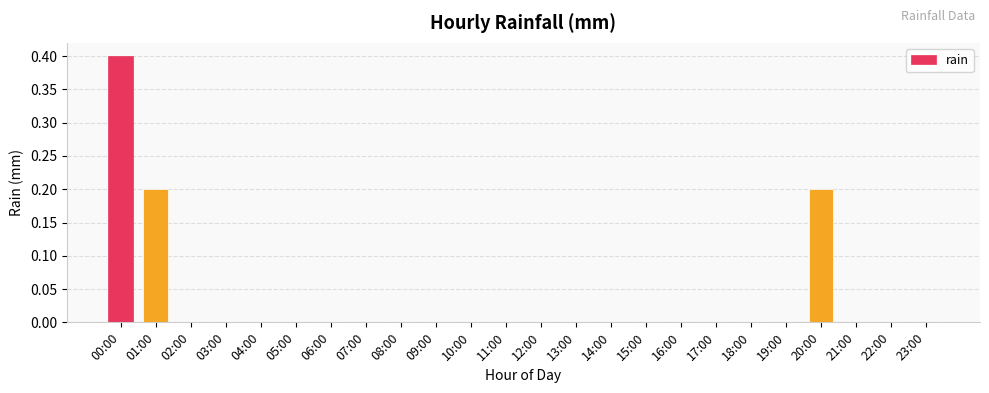

How many categories are shown in the chart?

24